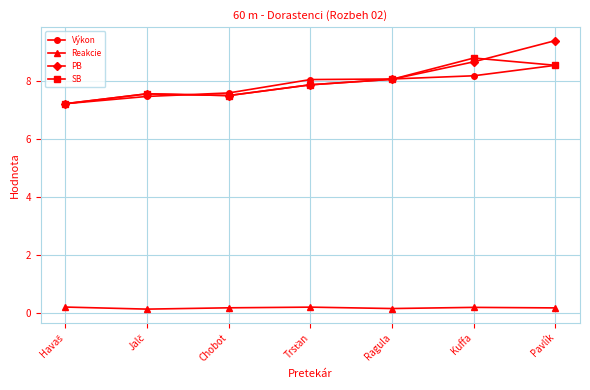

Count the number of data series in this chart.

4